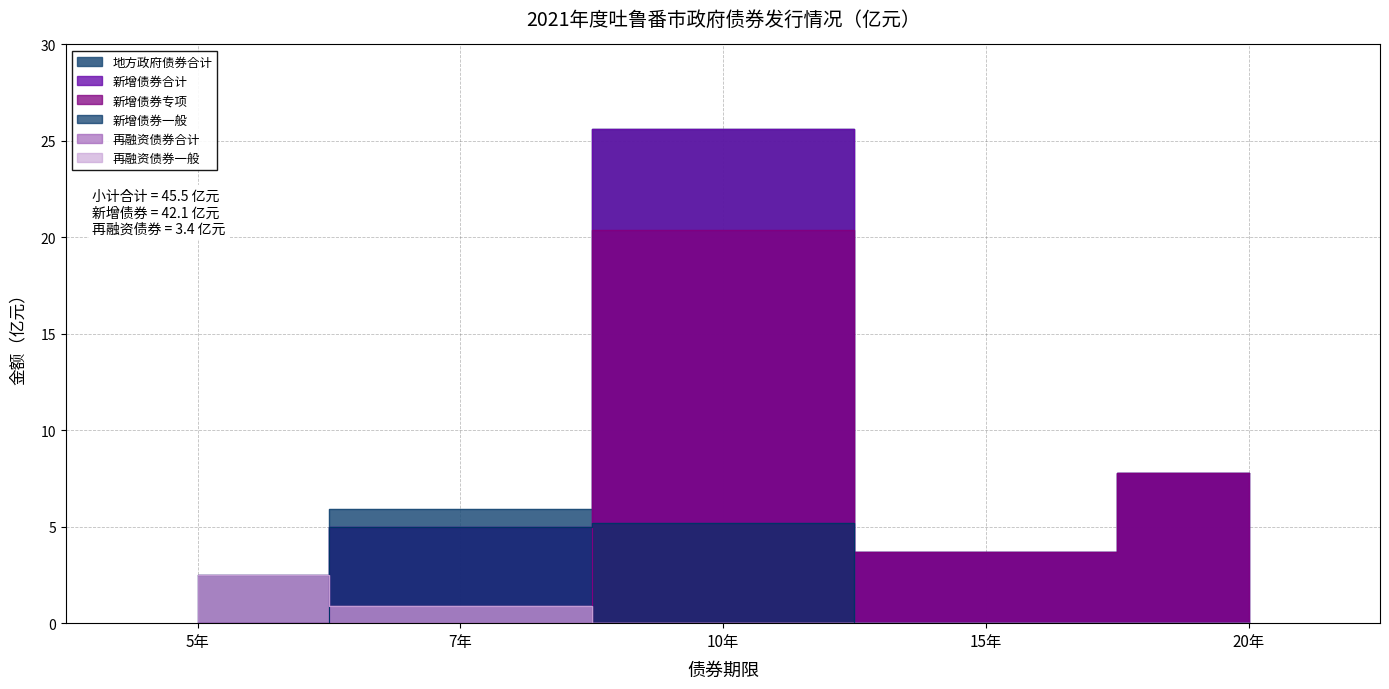

Reading right to left, list all the values displayed in this chart.

地方政府债券合计: 20年=7.8	15年=3.7	10年=25.6	7年=5.9	5年=2.5
新增债券合计: 20年=7.8	15年=3.7	10年=25.6	7年=5.0	5年=0.0
再融资债券合计: 20年=0.0	15年=0.0	10年=0.0	7年=0.9	5年=2.5
再融资债券一般: 20年=0.0	15年=0.0	10年=0.0	7年=0.9	5年=2.5
新增债券专项: 20年=7.8	15年=3.7	10年=20.4	7年=0.0	5年=0.0
新增债券一般: 20年=0.0	15年=0.0	10年=5.2	7年=5.0	5年=0.0